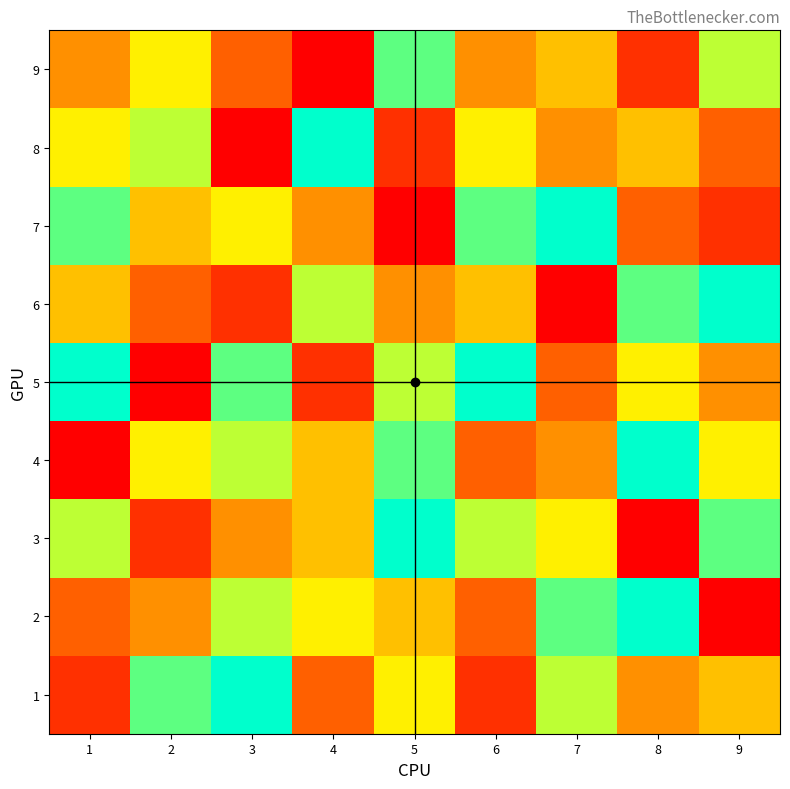

Which series has the largest range (max minus min)?

2